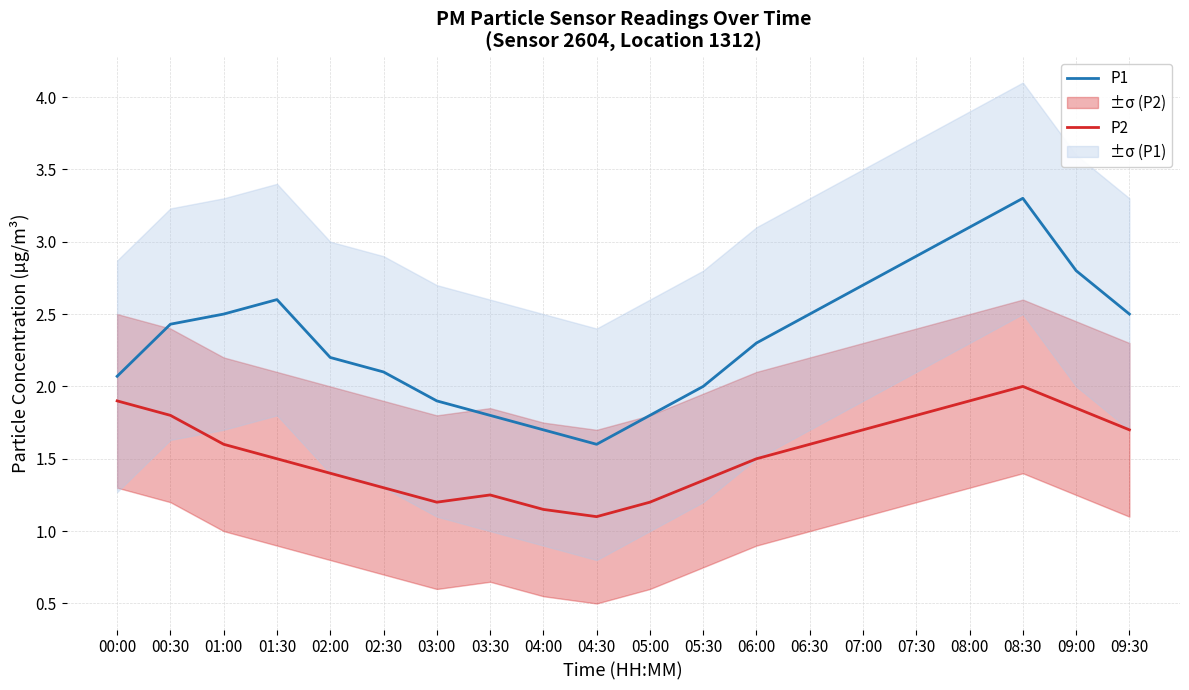

What is the average value of the P2 series?

1.5